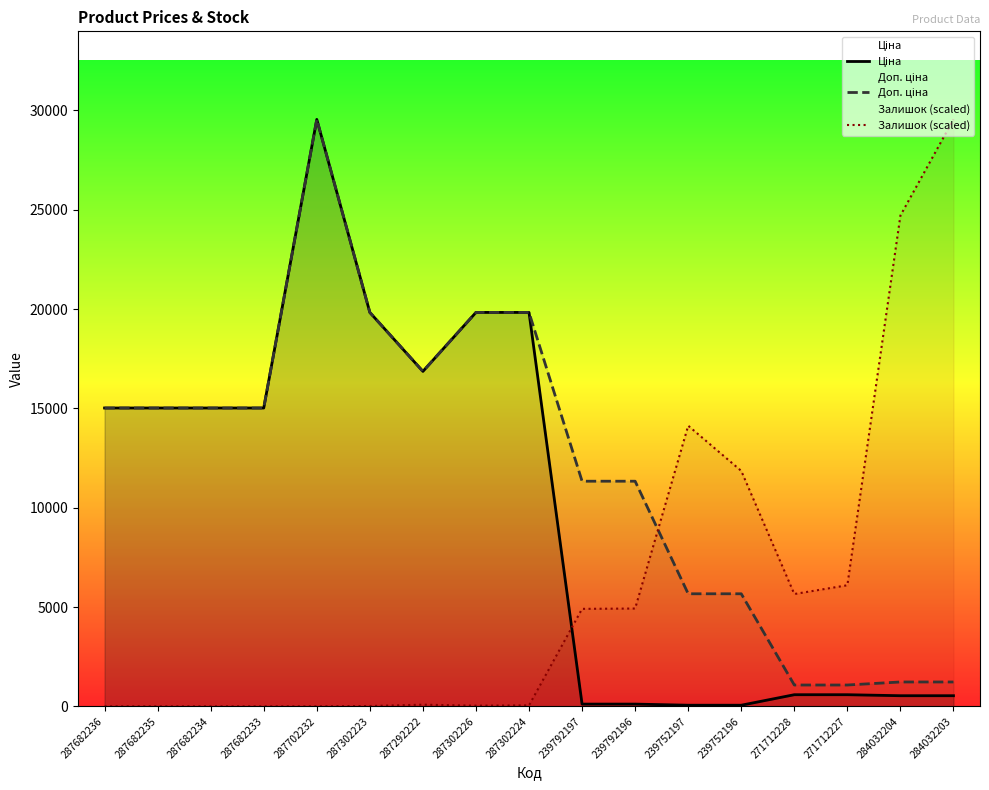

What position from the left is 287682236?

1